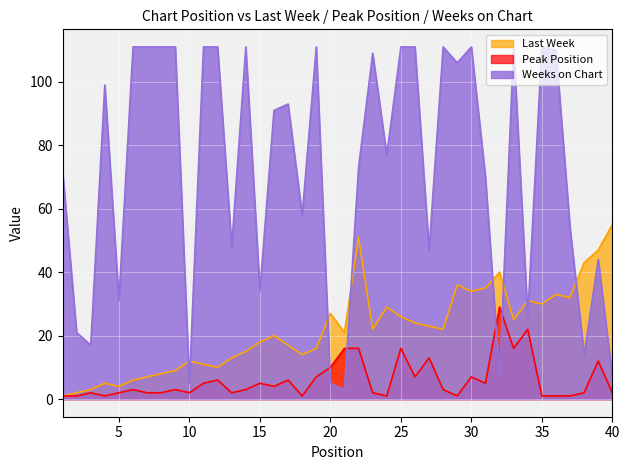

Which series has the largest total across all categories?

Weeks on Chart